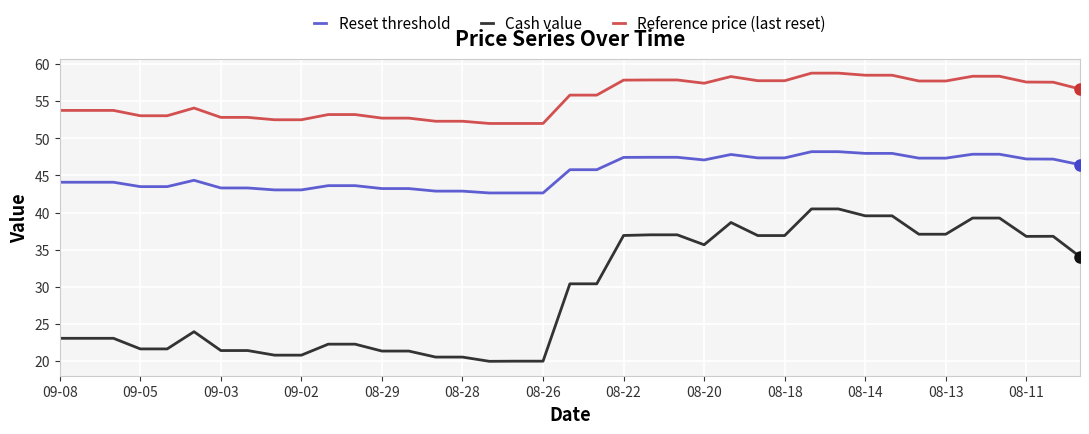

True or false: Reset threshold and Cash value cross at least once.

False